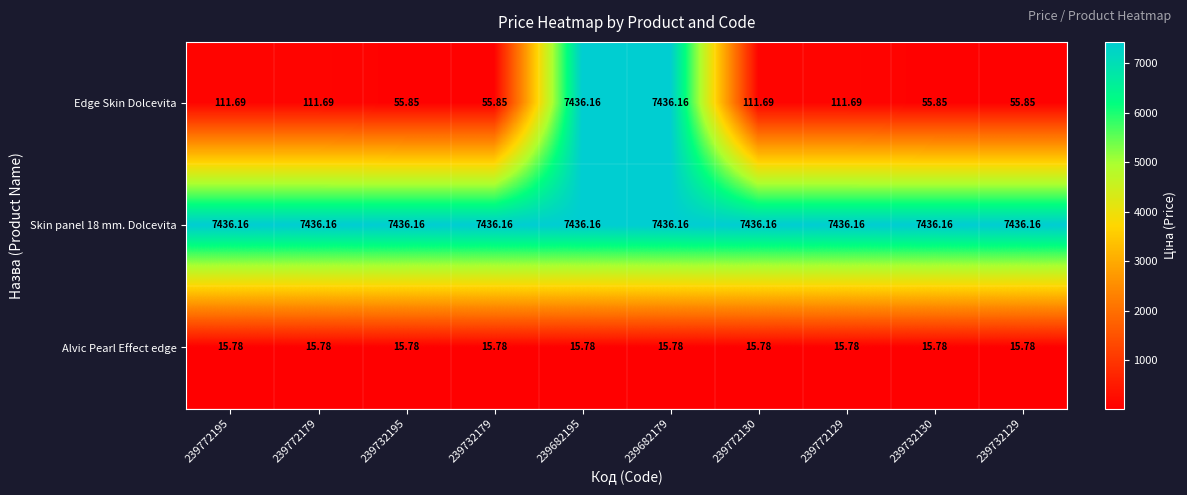

Which series has the largest total across all categories?

Skin panel 18 mm. Dolcevita